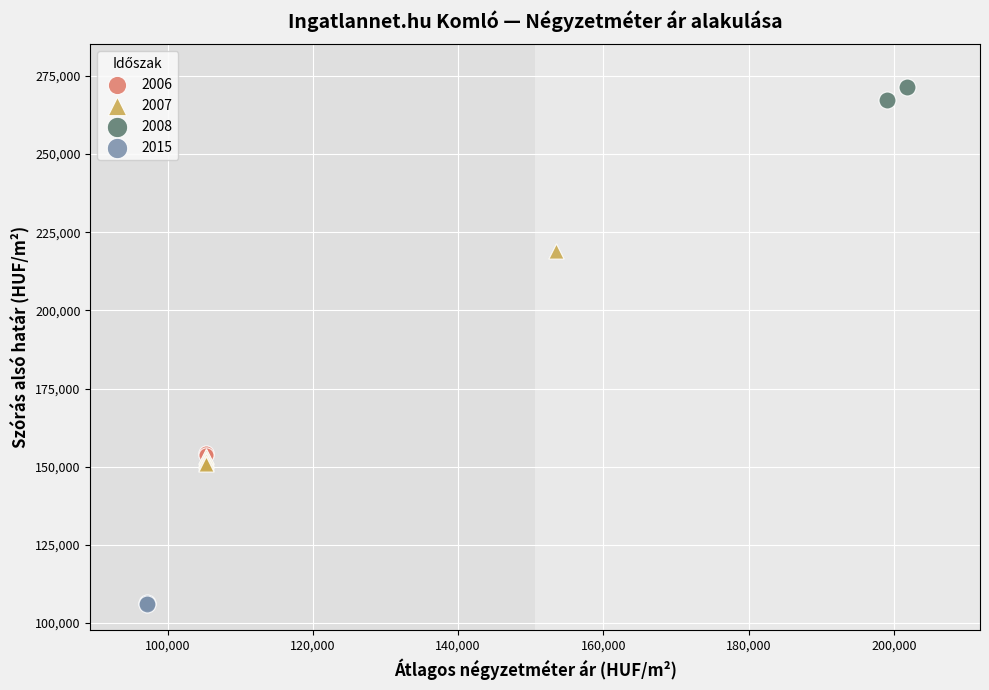

What are all the series names shown in the legend?

2006, 2007, 2008, 2015